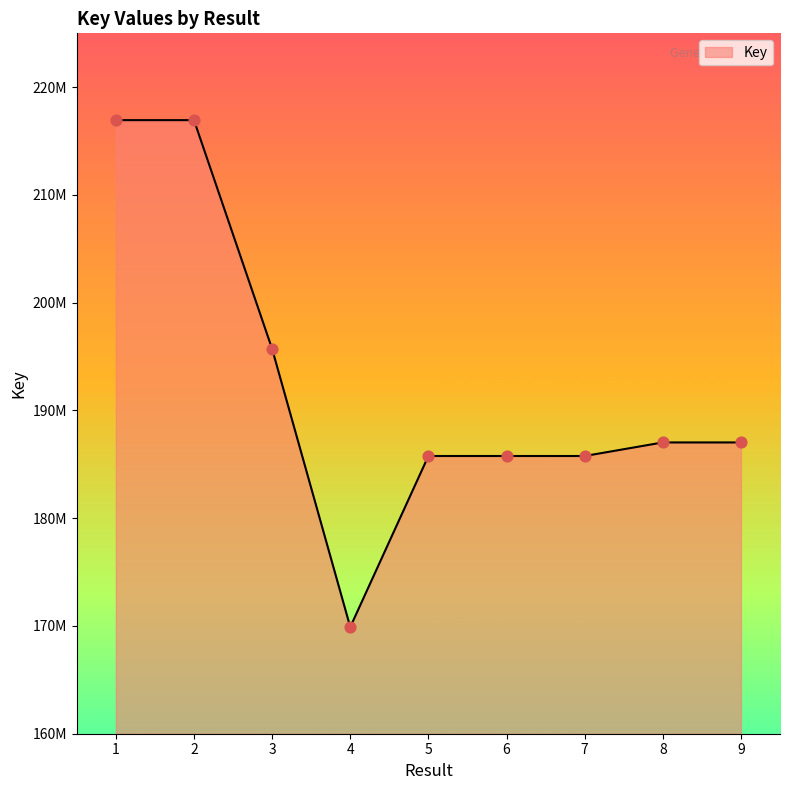

What is the ratio of the value at 9 to the value at 6?

1.0